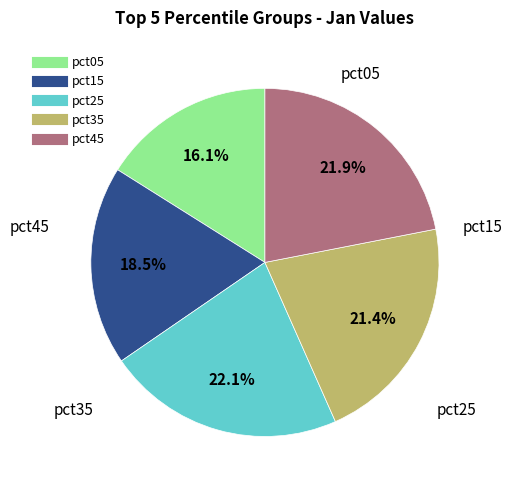

Does any single category account for the majority?

No